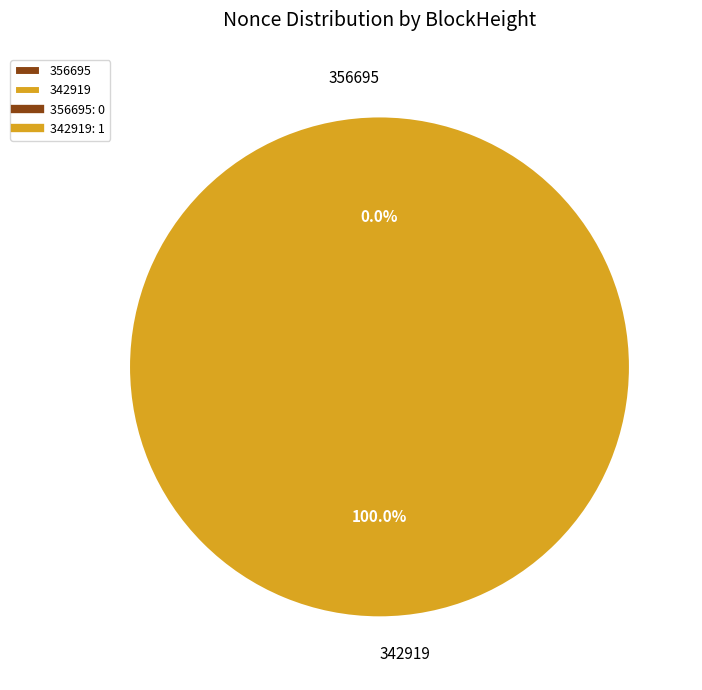

Does any single category account for the majority?

Yes